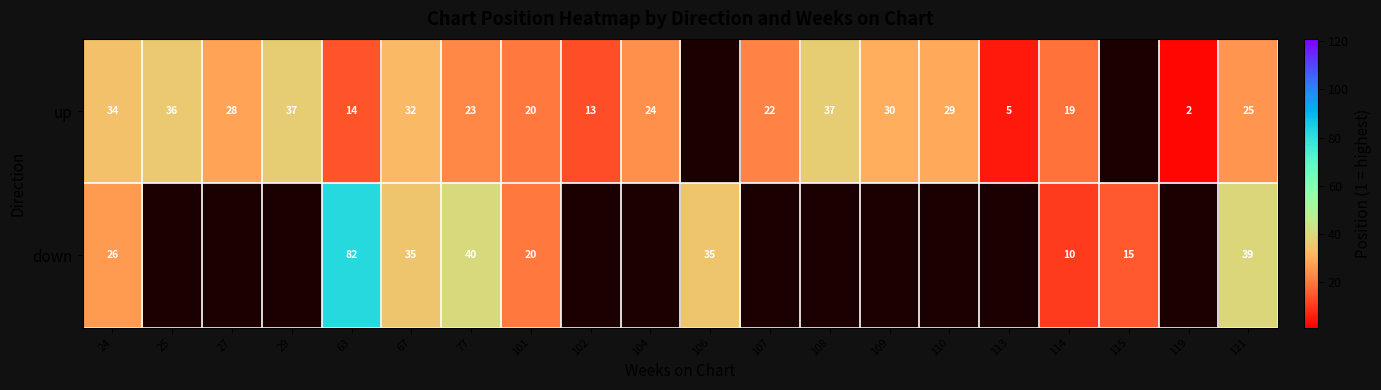

Is the value of down at 63 greater than the value of up at 29?

Yes